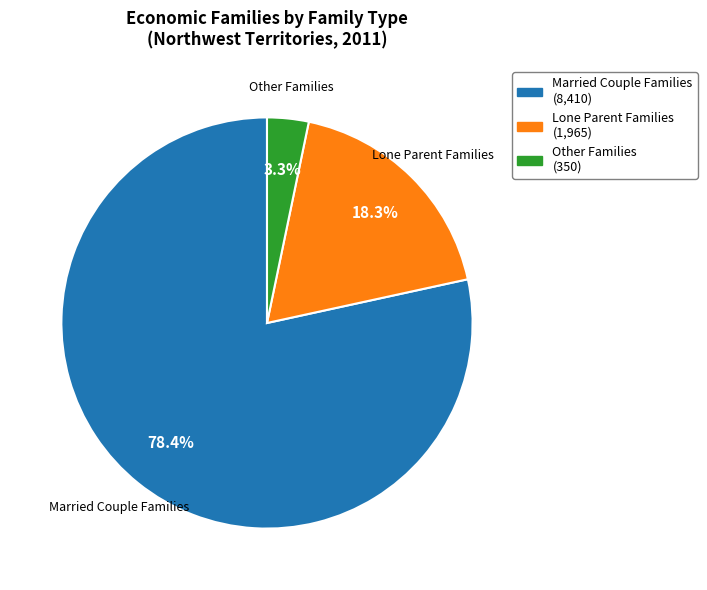

What percentage is the Other Families slice, to the nearest percent?

3%